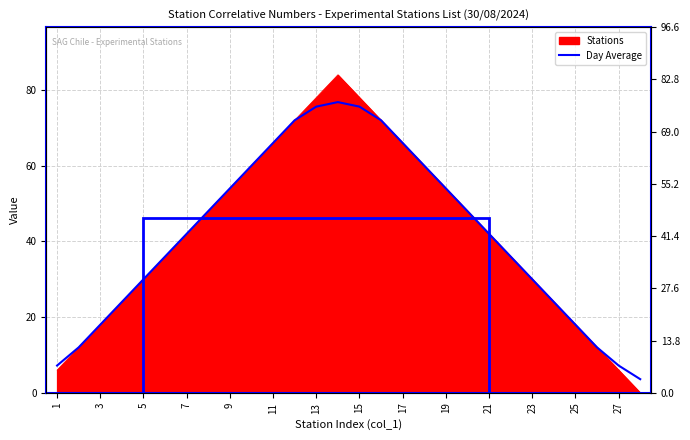

How many data points are above 42?

14